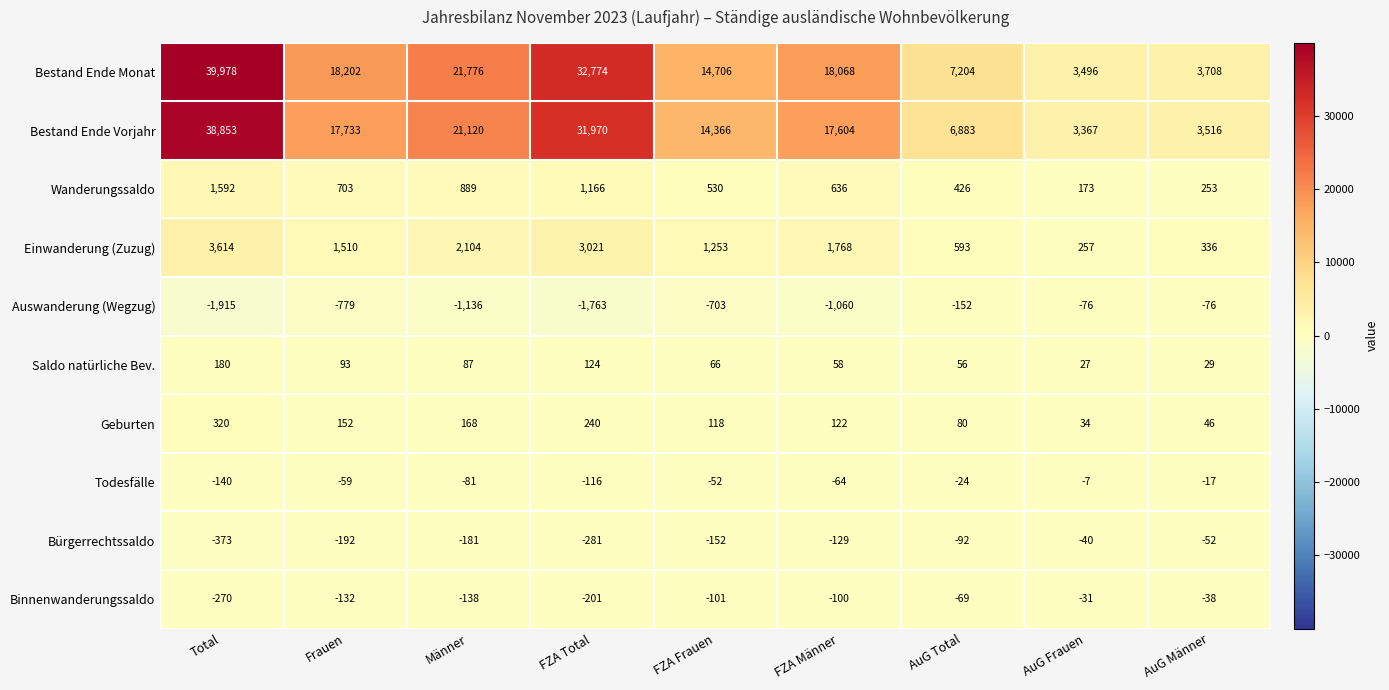

True or false: Saldo natürliche Bev. has a value of 46 at AuG Frauen.

False